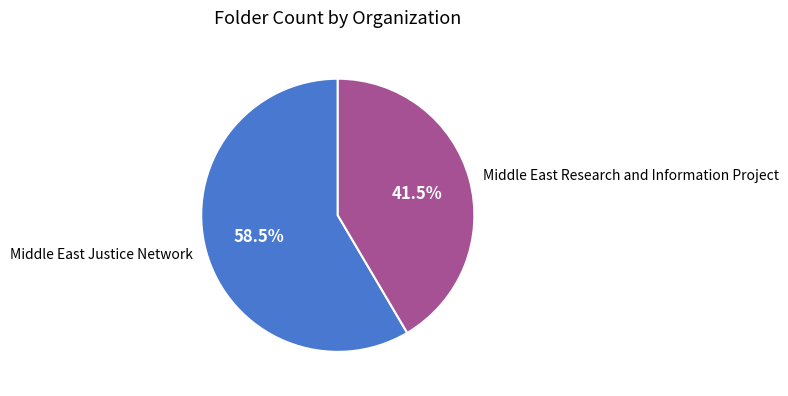

What percentage is NOT represented by Middle East Justice Network?

41.5%